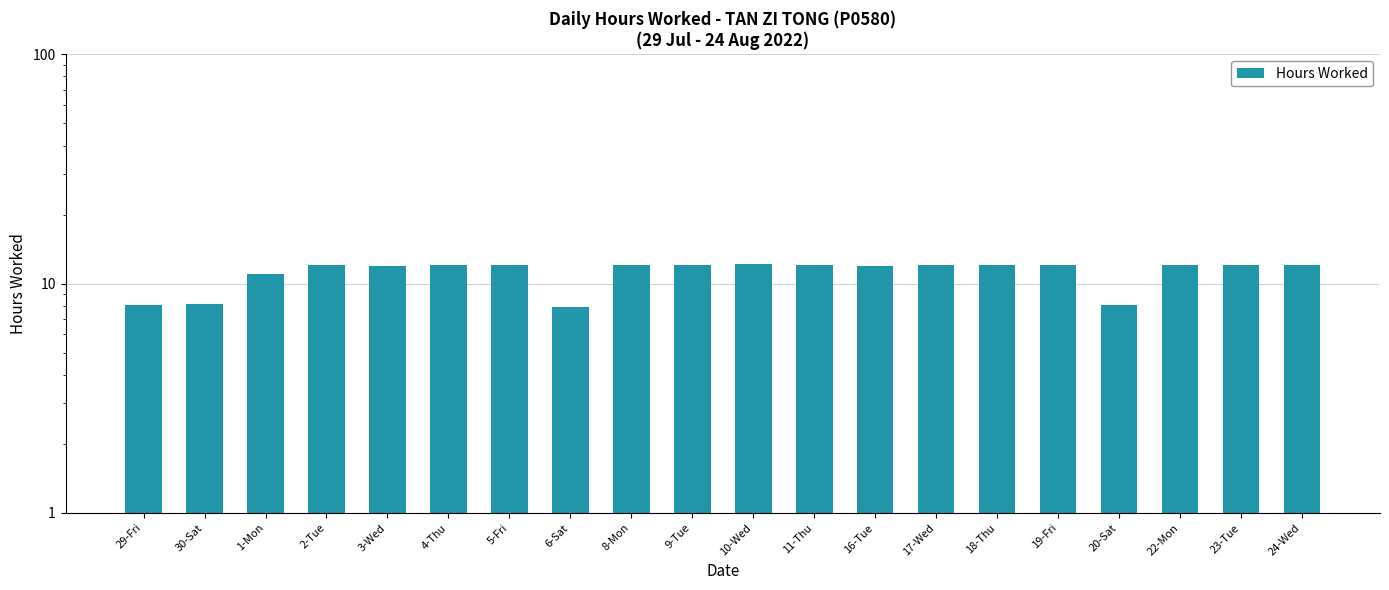

Rank the categories by value from highest to lowest.

10-Wed, 8-Mon, 23-Tue, 5-Fri, 9-Tue, 4-Thu, 17-Wed, 18-Thu, 2-Tue, 22-Mon, 24-Wed, 19-Fri, 11-Thu, 3-Wed, 16-Tue, 1-Mon, 30-Sat, 20-Sat, 29-Fri, 6-Sat